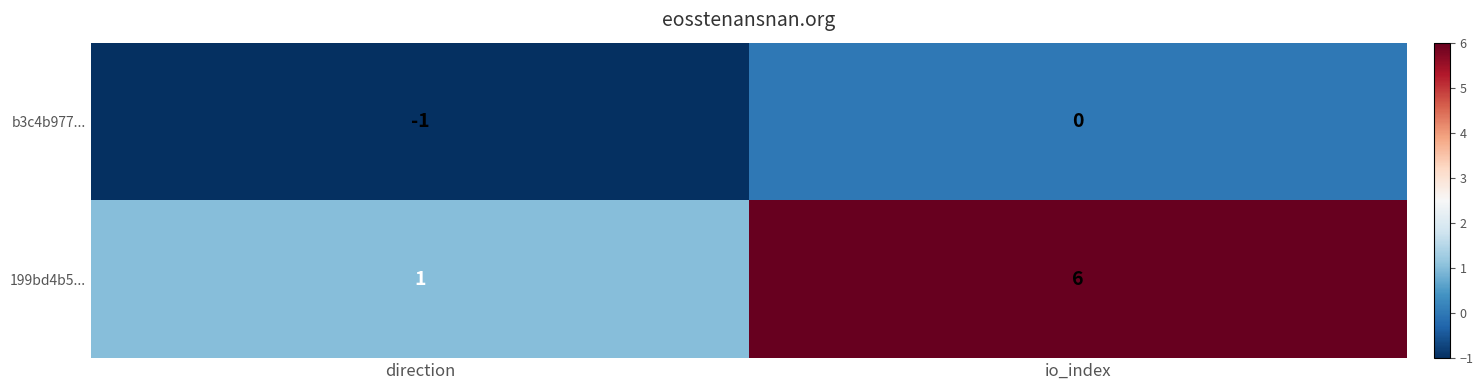

Which series changed the most between direction and io_index?

199bd4b5...